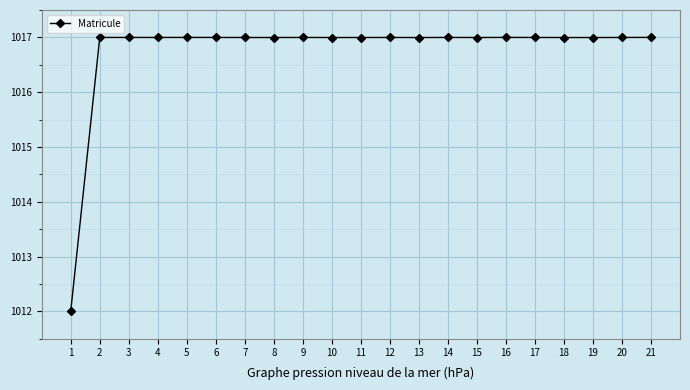

What is the smallest value displayed?

1012.0